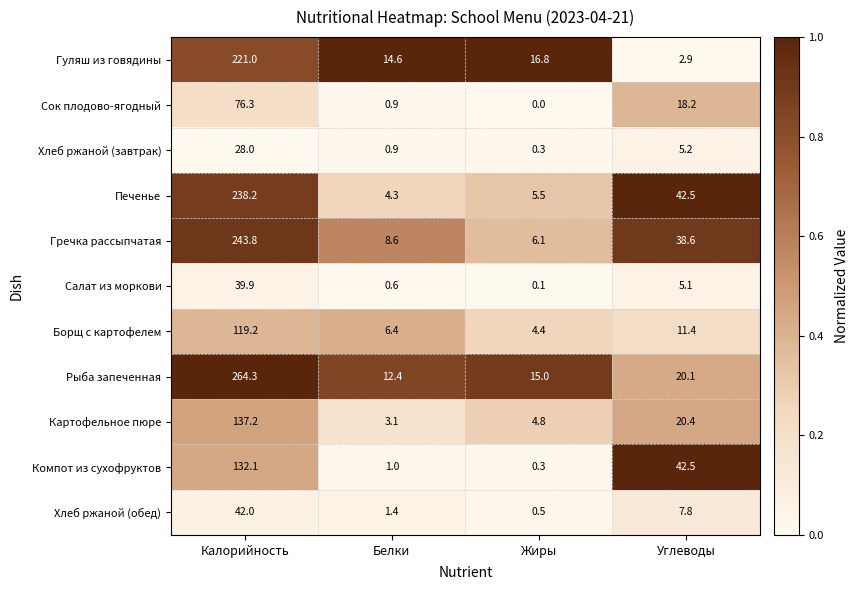

The Хлеб ржаной (обед) series shows 42.0 at Калорийность. True or false?

True